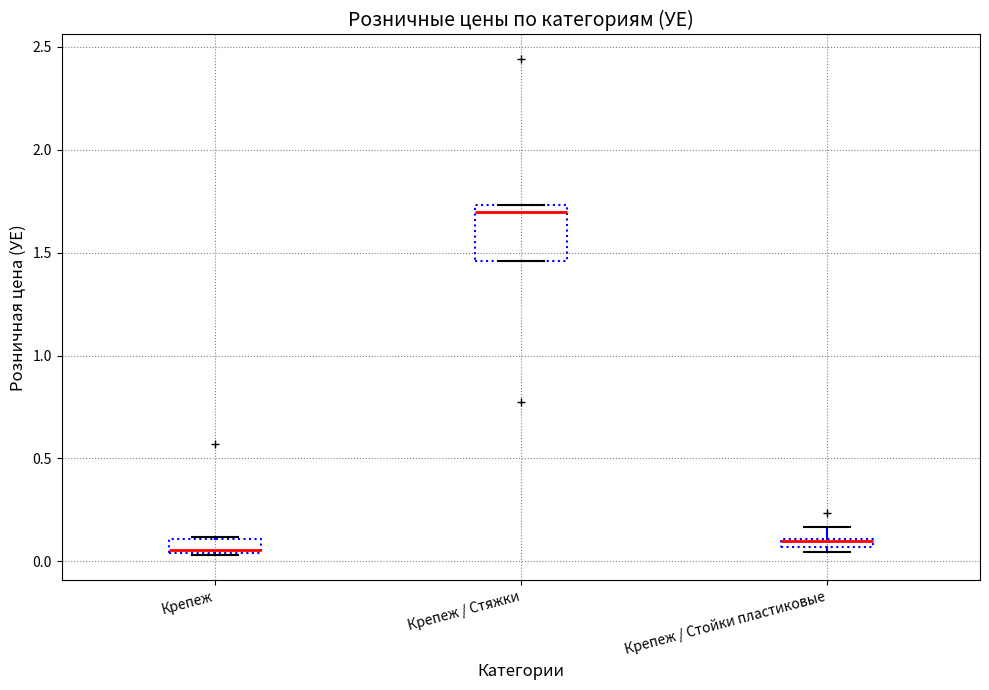

Comparing the boxes themselves (not the whiskers), which one is the tallest?

Крепеж / Стяжки